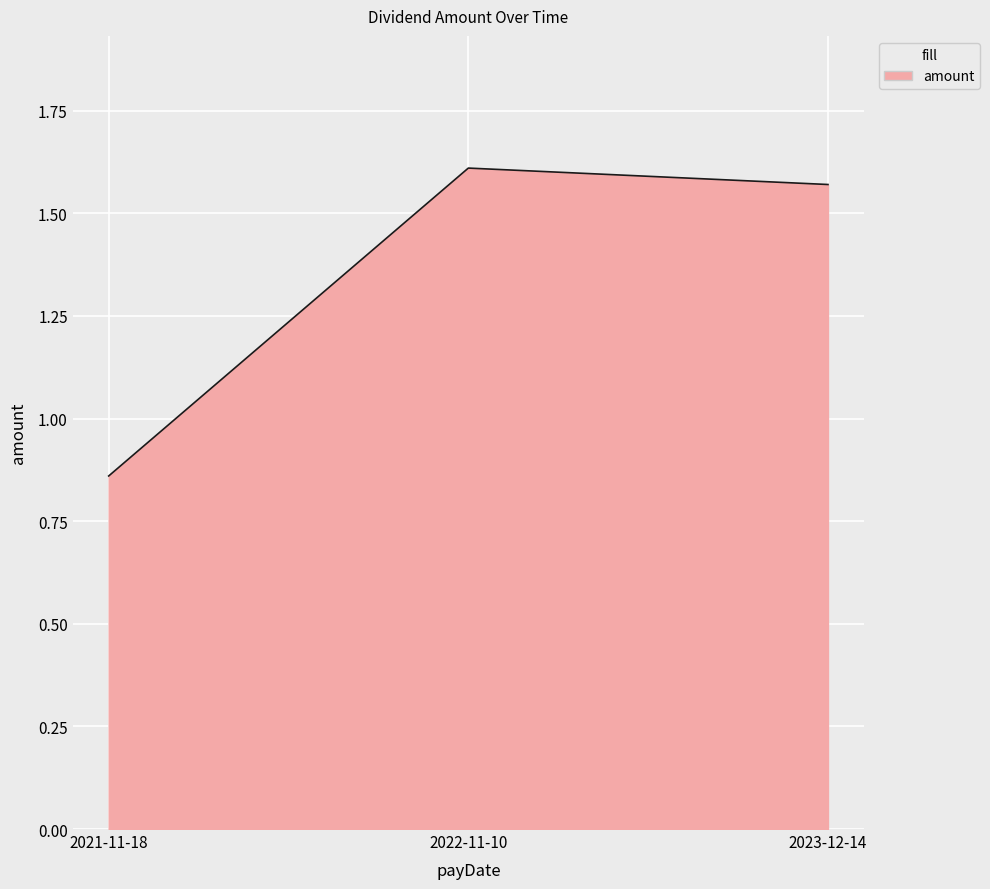

At which label is the value closest to 1?

2021-11-18